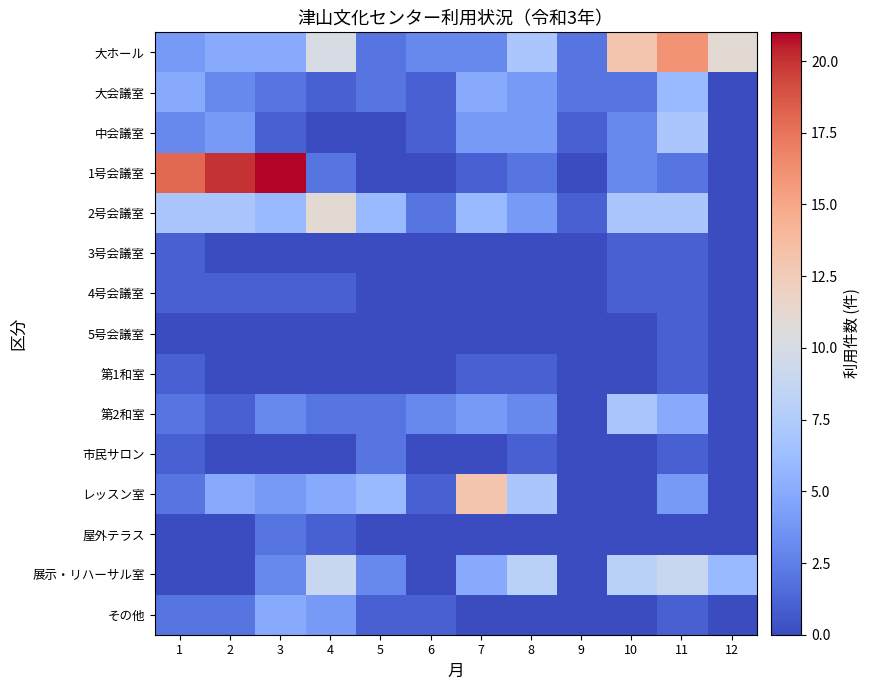

At which category does the chart reach its minimum across all series?

12